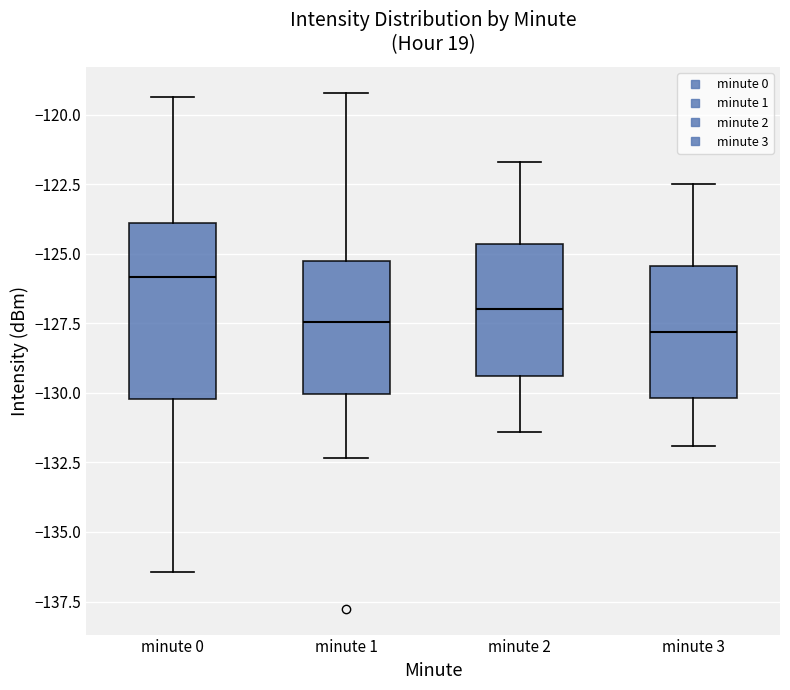

Reading left to right, transcribe this box plot: for each box, give where its median line is, the range the box spans, and where its two whiskers end, as read against the y-axis. The values are not printed on the chart, so give them approximately, as read against the axis.

minute 0: median -126.0, box -130.0 to -124.0, whiskers -136.5 to -119.5
minute 1: median -127.5, box -130.0 to -125.5, whiskers -132.5 to -119.0
minute 2: median -127.0, box -129.5 to -124.5, whiskers -131.5 to -121.5
minute 3: median -128.0, box -130.0 to -125.5, whiskers -132.0 to -122.5